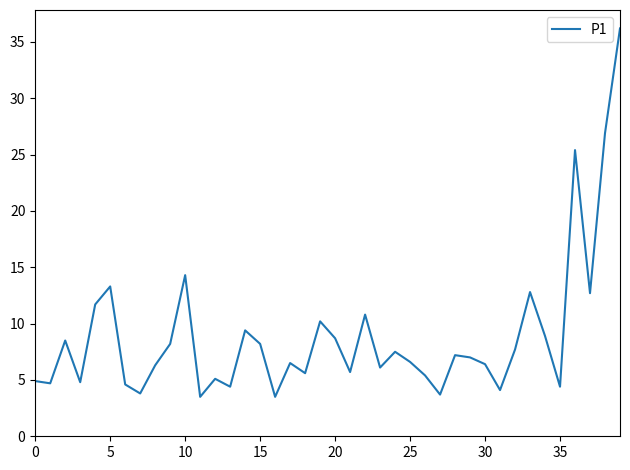

What is the maximum value shown in the chart?

36.2